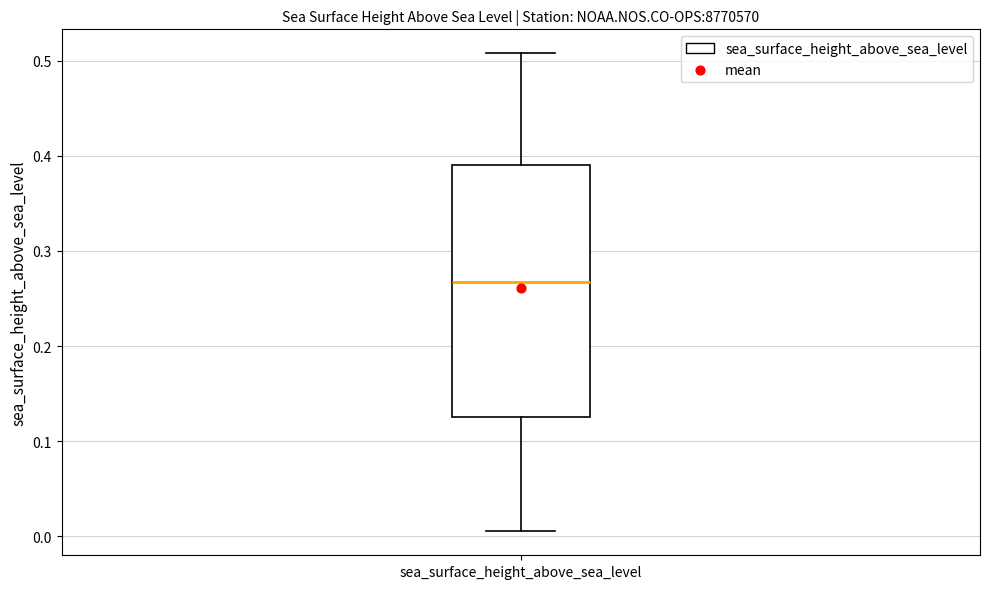

Read this box plot against the y-axis: the position of the median line, the range covered by the box, and the ends of both whiskers. The values are not printed on the chart, so give them approximately, as read against the axis.

median 0.27, box 0.13 to 0.39, whiskers 0.01 to 0.51